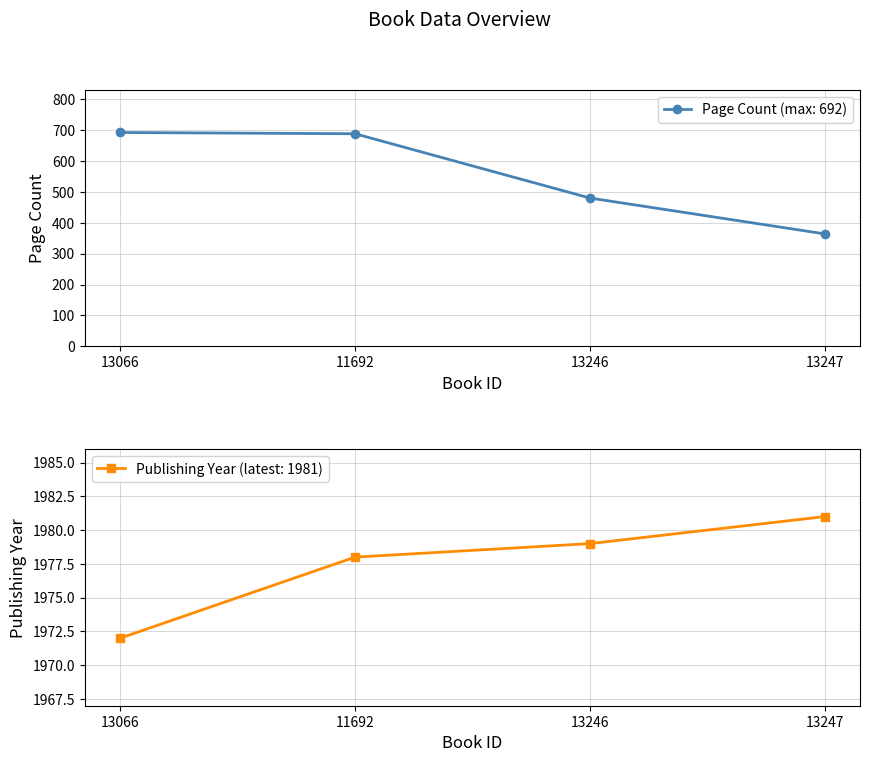

What is the label of the 4th point from the right?

13066